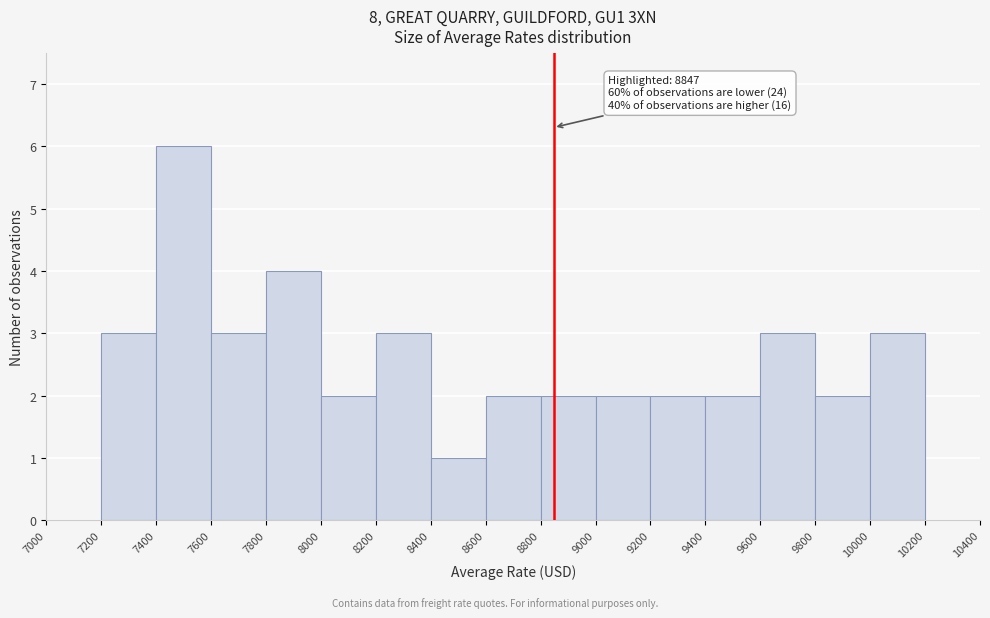

Over which range of the x-axis is the bar tallest?

7400 to 7600